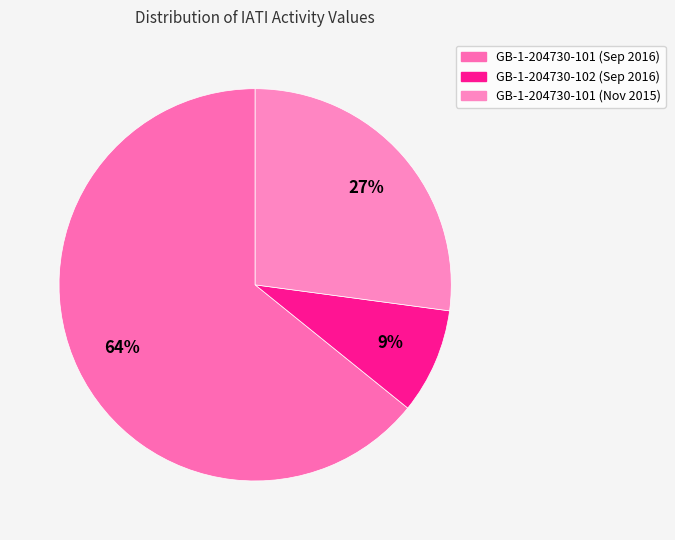

What percentage is the GB-1-204730-101 (Nov 2015) slice, to the nearest percent?

27%